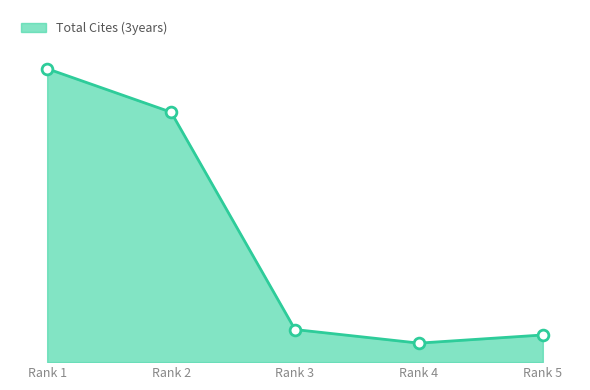

Which has a higher value, Rank 4 or Rank 1?

Rank 1